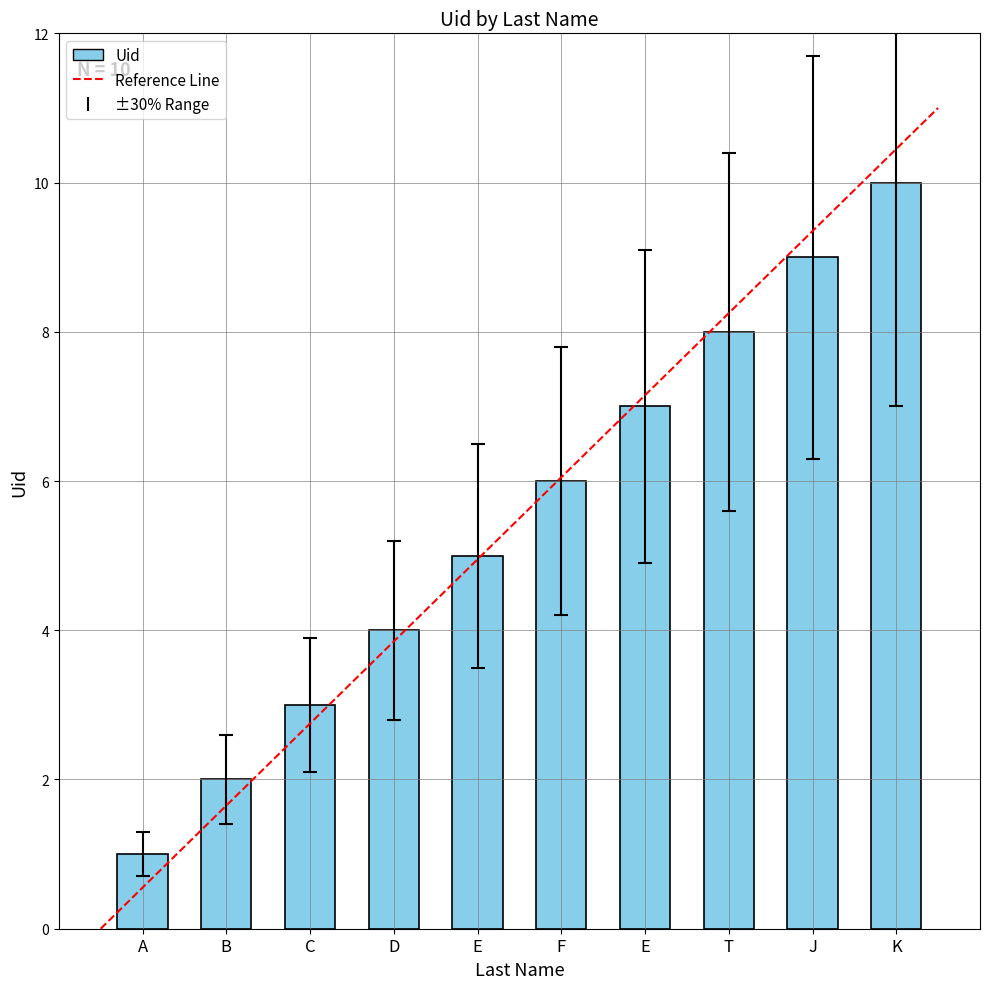

Are the bars horizontal?

No